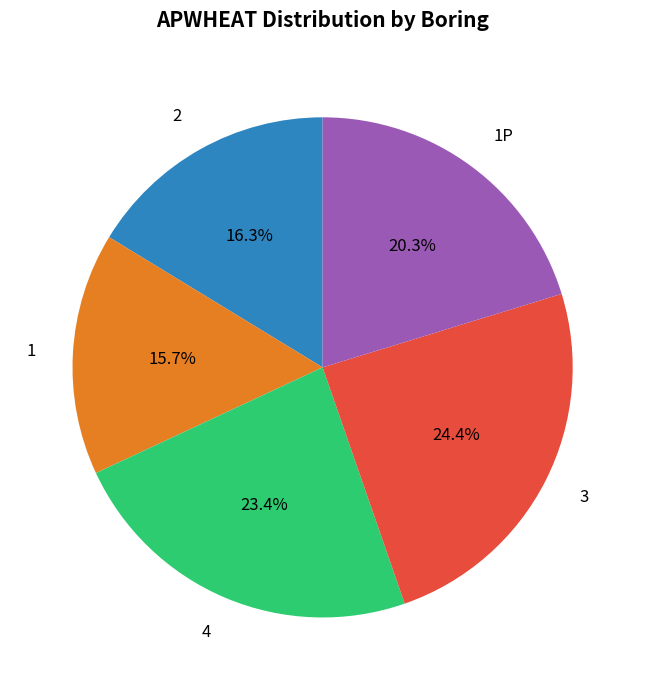

What is the ratio of the value at 2 to the value at 3?

0.7